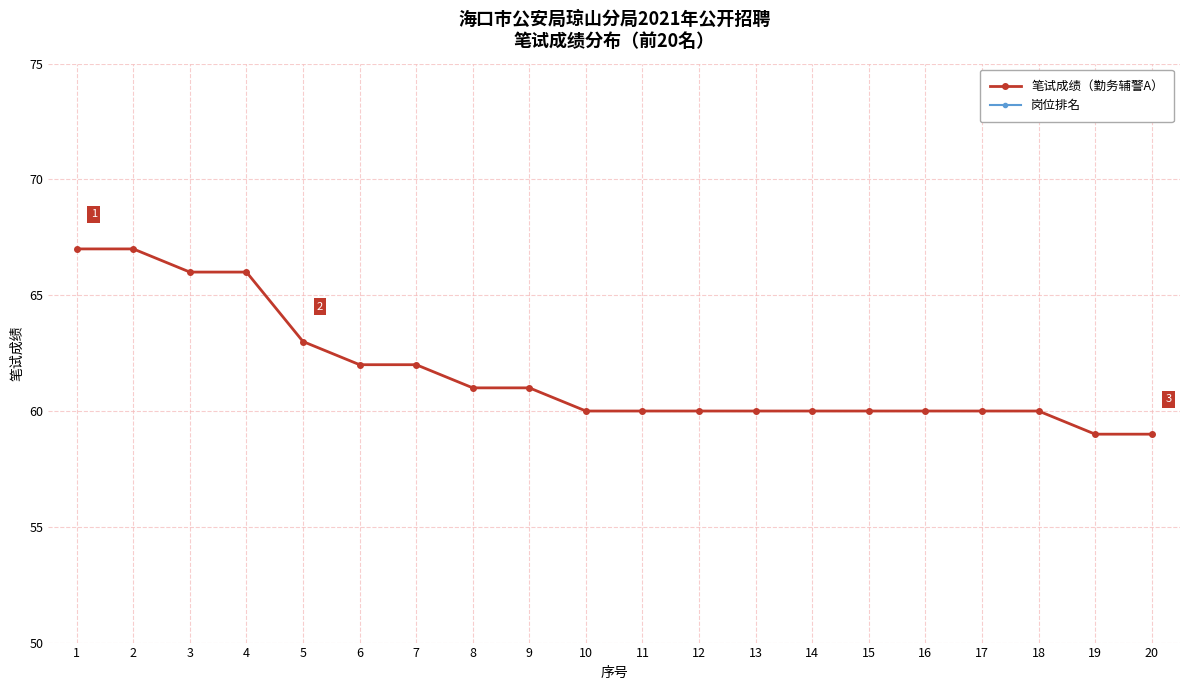

How many 笔试成绩（勤务辅警A） values are between 60 and 63?

14